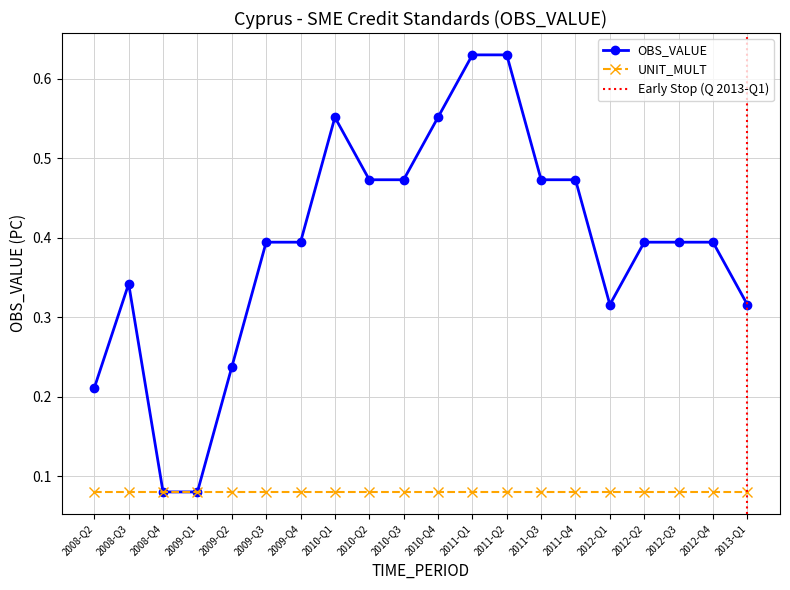

What is the value of the 15th point from the left?

0.5